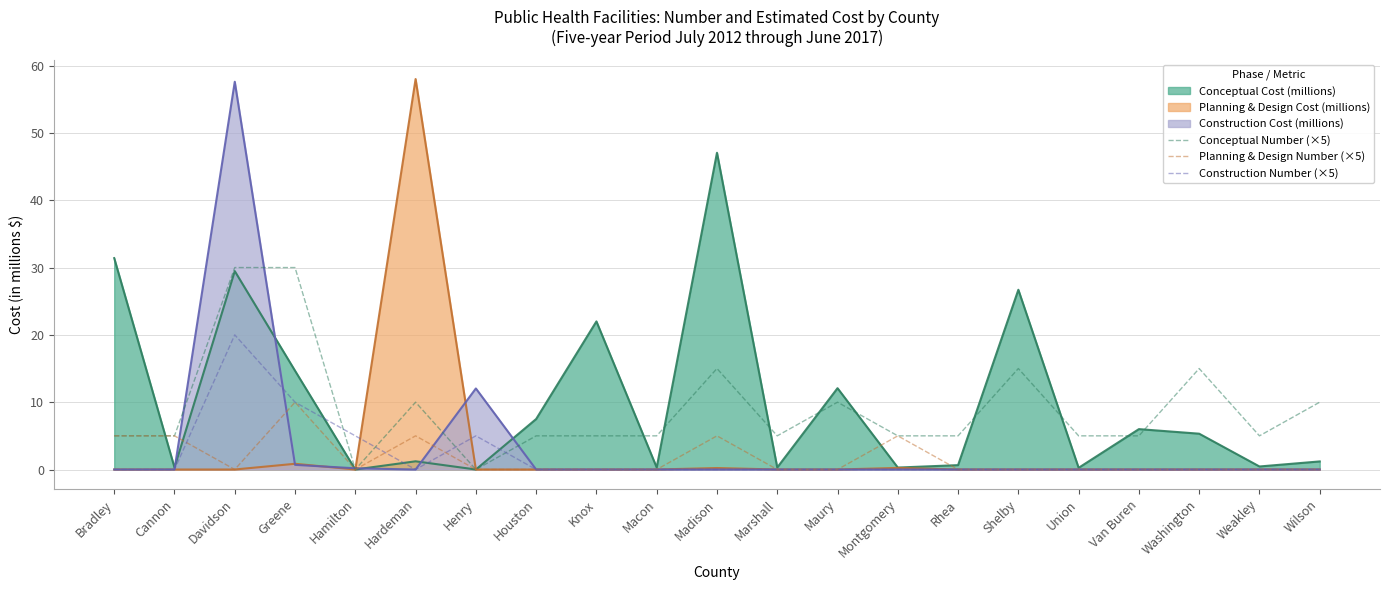

Which series changed the most between Cannon and Hamilton?

Conceptual Number (×5)